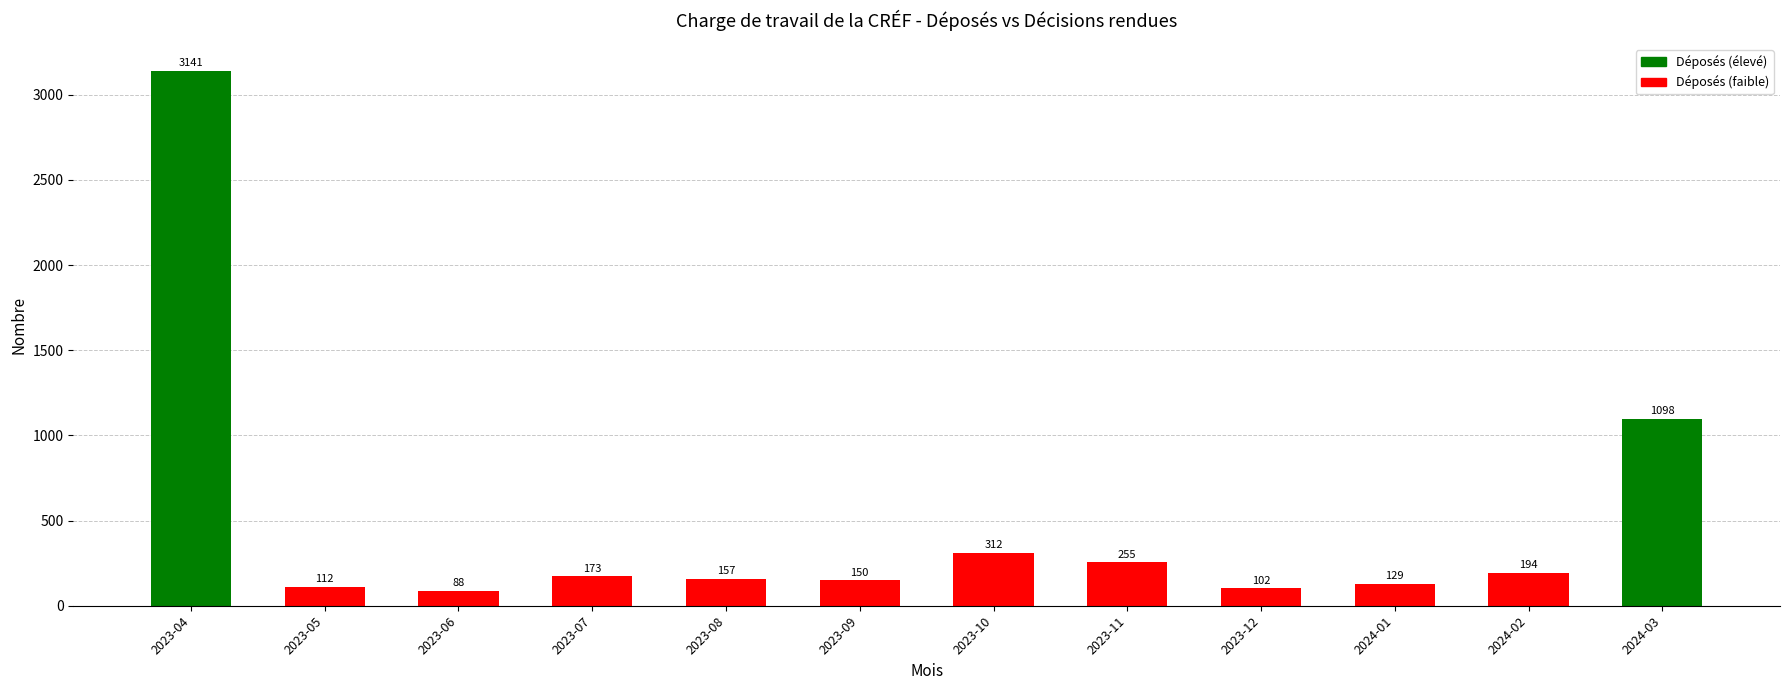

What is the greatest value displayed?

3141